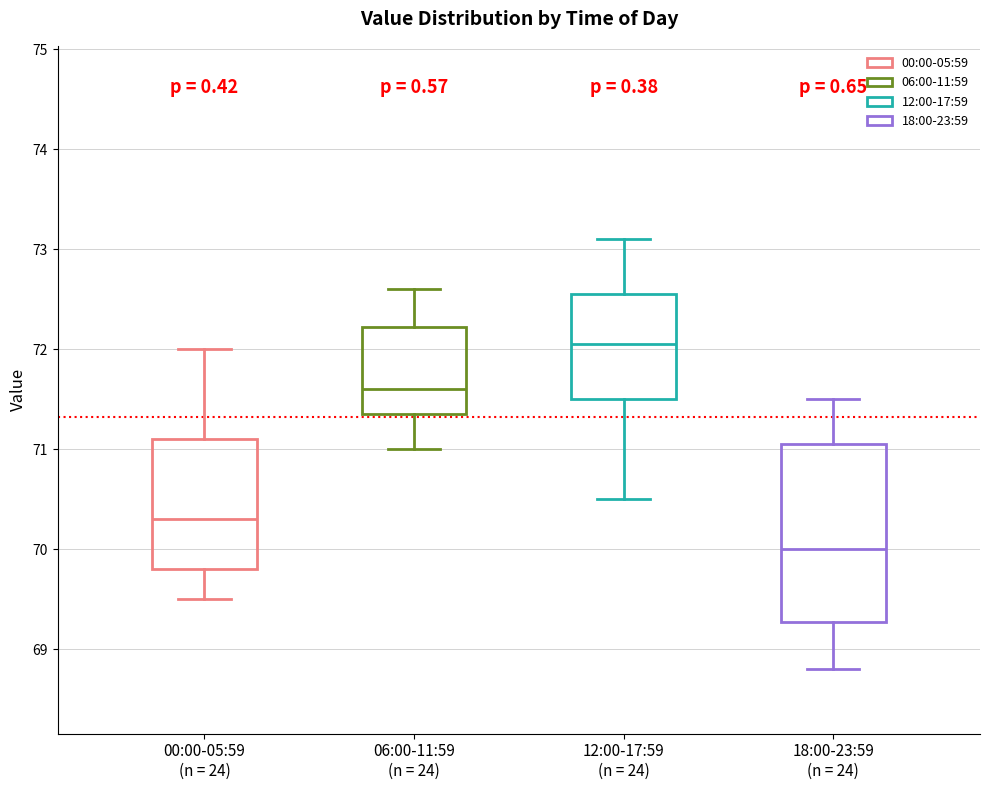

Reading left to right, read every box against the y-axis: the position of its median line, the range the box covers, and the ends of its whiskers. The values are not printed on the chart, so give them approximately, as read against the axis.

00:00-05:59 (n = 24): median 70.3, box 69.8 to 71.1, whiskers 69.5 to 72.0
06:00-11:59 (n = 24): median 71.6, box 71.4 to 72.2, whiskers 71.0 to 72.6
12:00-17:59 (n = 24): median 72.1, box 71.5 to 72.6, whiskers 70.5 to 73.1
18:00-23:59 (n = 24): median 70.0, box 69.3 to 71.1, whiskers 68.8 to 71.5